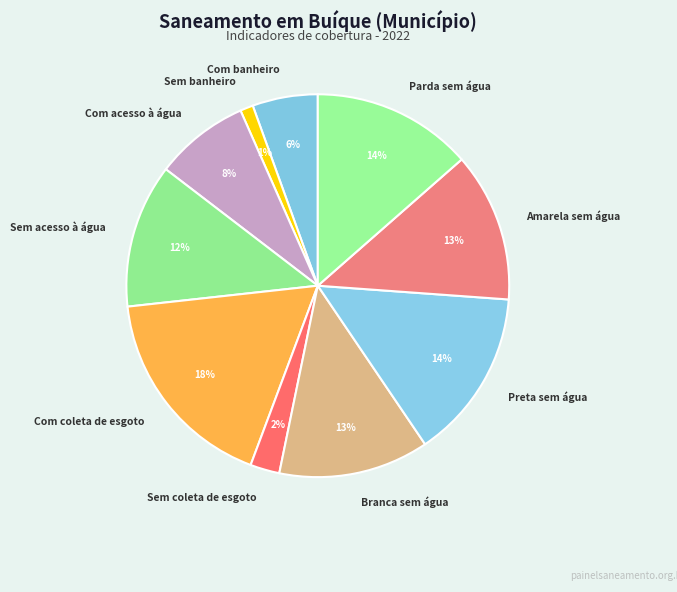

Is it true that Com acesso à água is 8% of the pie?

True